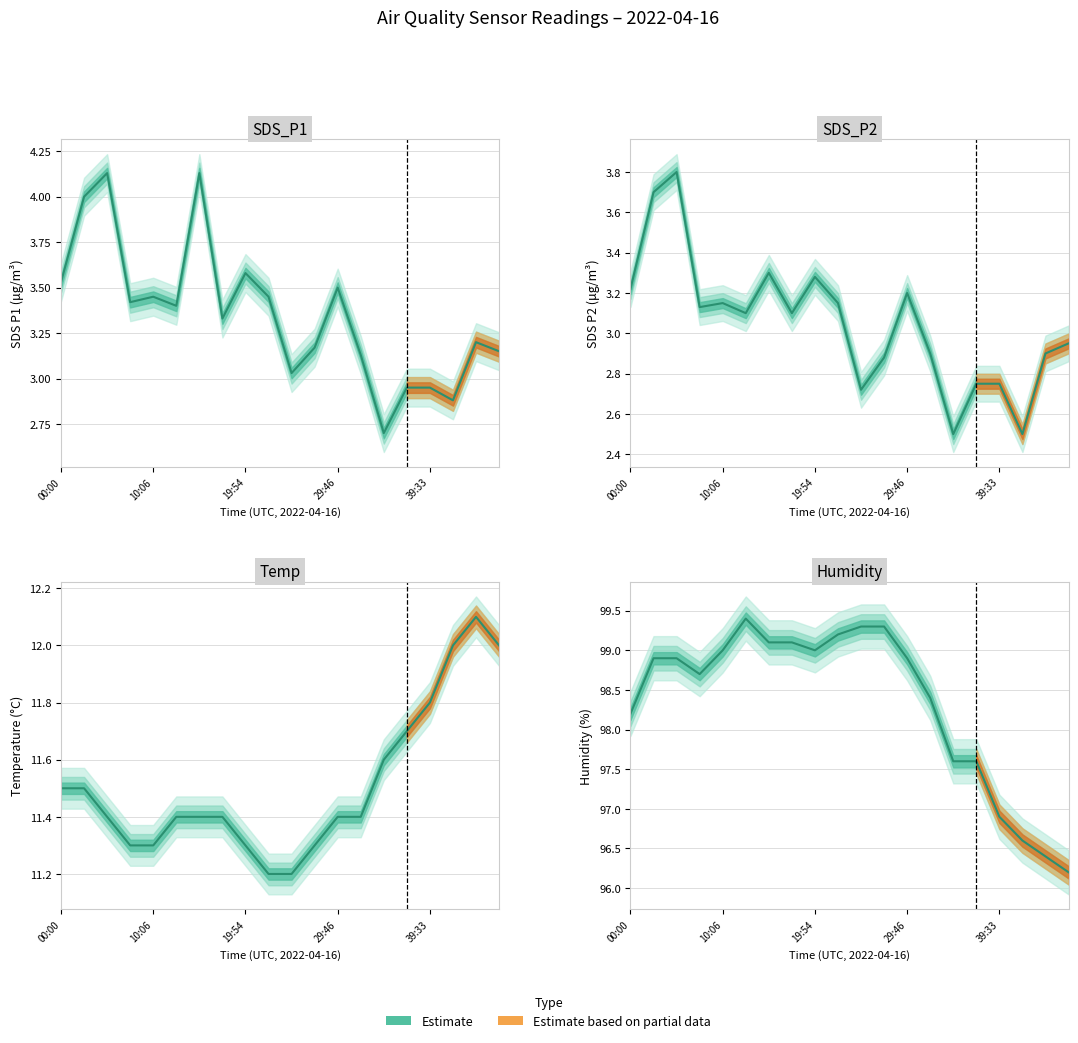

Is it true that Humidity equals 99.4 at 12:33?

True